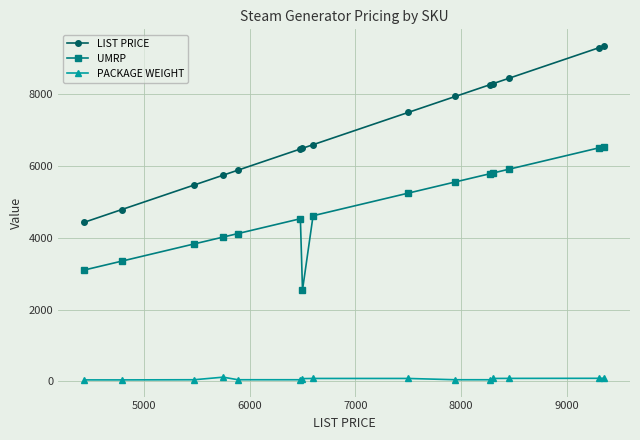

Rank the series by their average value, from lowest to highest.

PACKAGE WEIGHT, UMRP, LIST PRICE